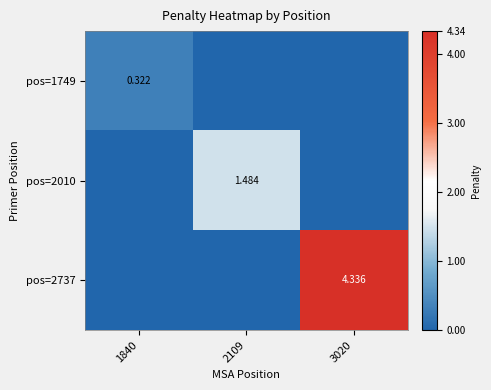

Which series has the largest total across all categories?

pos=2737